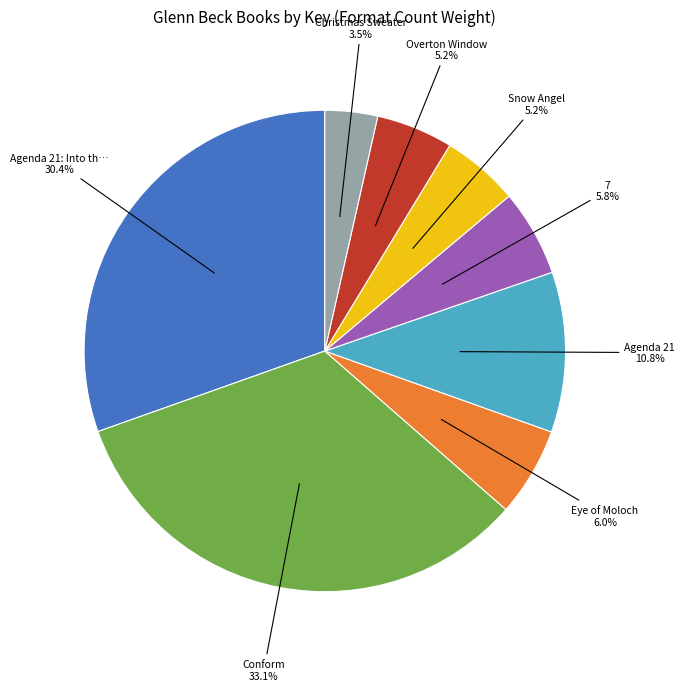

Does any single category account for the majority?

No